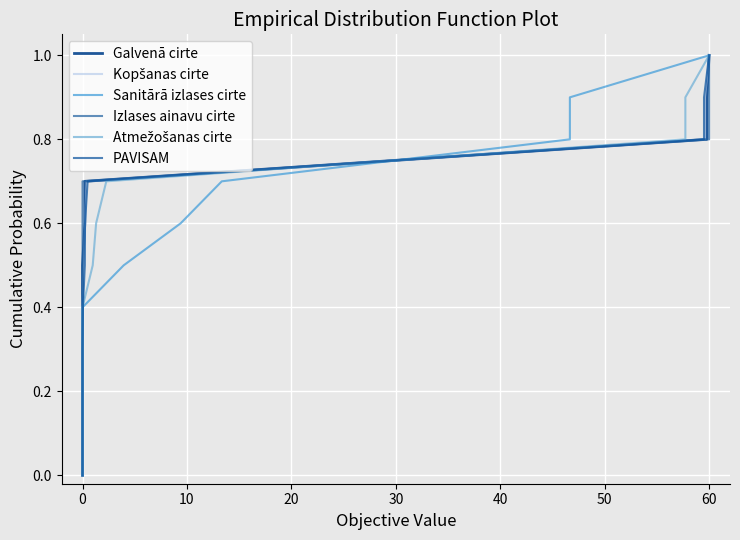

At which category is the sum across all series the highest?

60